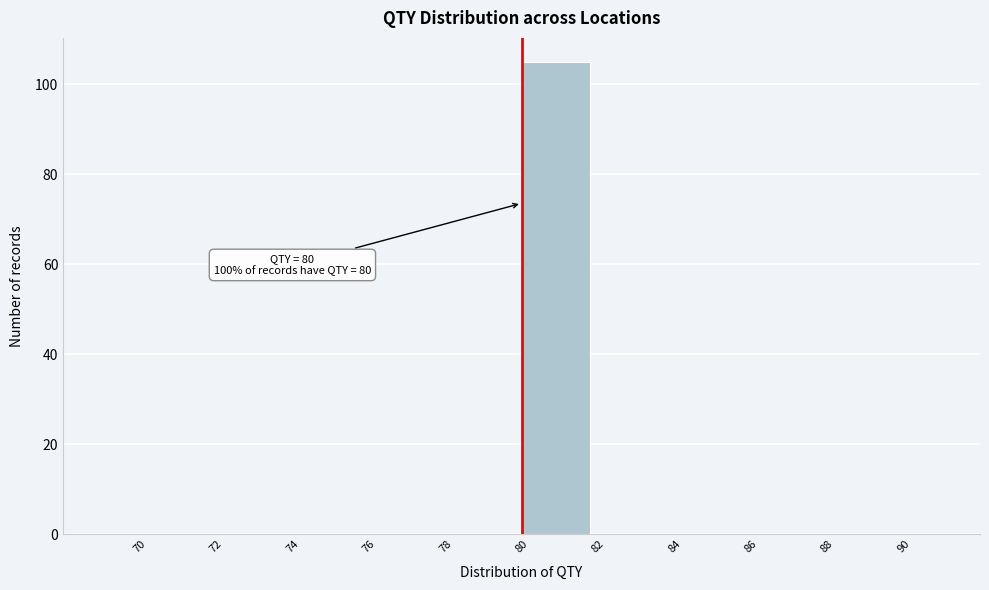

Which range on the x-axis has the tallest bar?

80 to 82